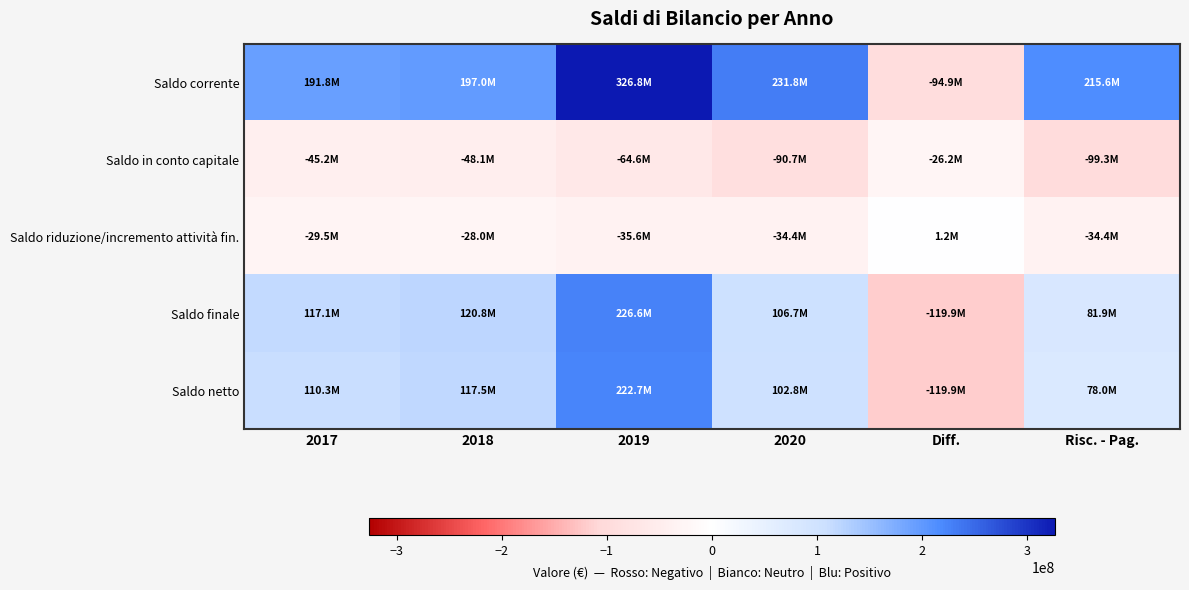

Rank the series by their maximum value, from lowest to highest.

Saldo in conto capitale, Saldo riduzione/incremento attività fin., Saldo netto, Saldo finale, Saldo corrente